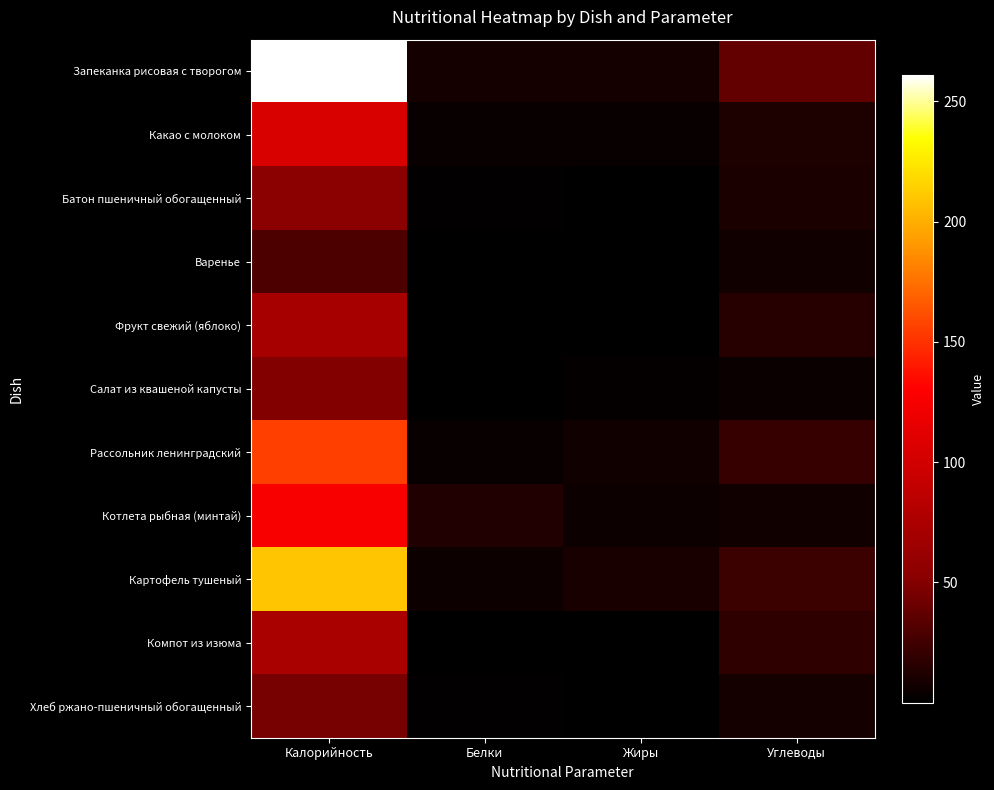

Reading right to left, list all the values displayed in this chart.

Запеканка рисовая с творогом: Углеводы=37.7	Жиры=8.4	Белки=8.6	Калорийность=261.0
Какао с молоком: Углеводы=12.0	Жиры=3.3	Белки=3.6	Калорийность=105.3
Батон пшеничный обогащенный: Углеводы=10.3	Жиры=0.6	Белки=1.5	Калорийность=52.4
Варенье: Углеводы=7.0	Жиры=0.1	Белки=0.1	Калорийность=29.4
Фрукт свежий (яблоко): Углеводы=15.2	Жиры=0.5	Белки=0.6	Калорийность=70.5
Салат из квашеной капусты: Углеводы=4.6	Жиры=3.0	Белки=1.0	Калорийность=49.8
Рассольник ленинградский: Углеводы=20.6	Жиры=6.3	Белки=3.1	Калорийность=156.0
Котлета рыбная (минтай): Углеводы=7.0	Жиры=5.9	Белки=12.8	Калорийность=126.3
Картофель тушеный: Углеводы=22.7	Жиры=10.2	Белки=5.3	Калорийность=209.6
Компот из изюма: Углеводы=18.1	Жиры=0.1	Белки=0.3	Калорийность=72.9
Хлеб ржано-пшеничный обогащенный: Углеводы=8.5	Жиры=0.6	Белки=1.6	Калорийность=45.3